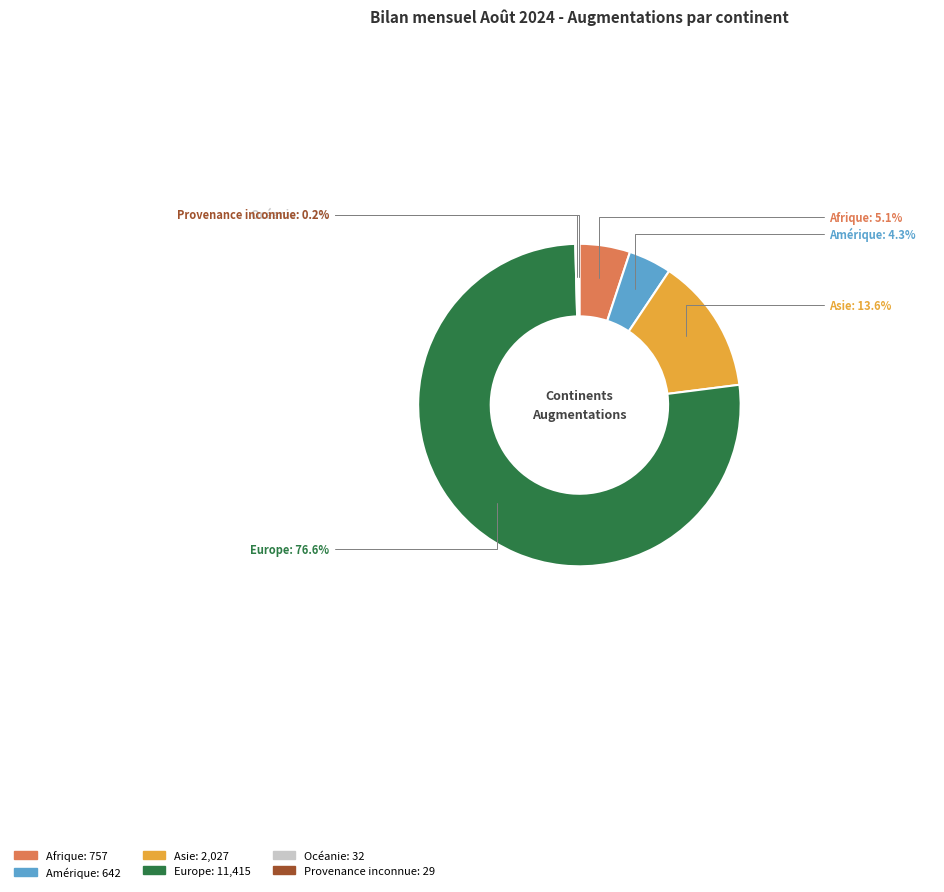

Approximately how many times larger is the value at Afrique compared to Amérique?

1.2